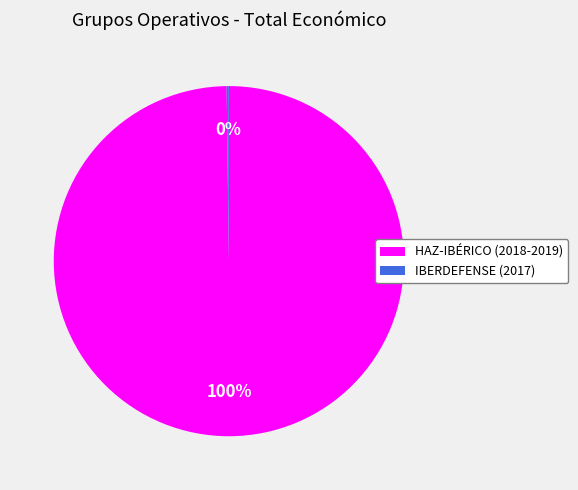

The HAZ-IBÉRICO (2018-2019) slice represents 93% of the pie. True or false?

False